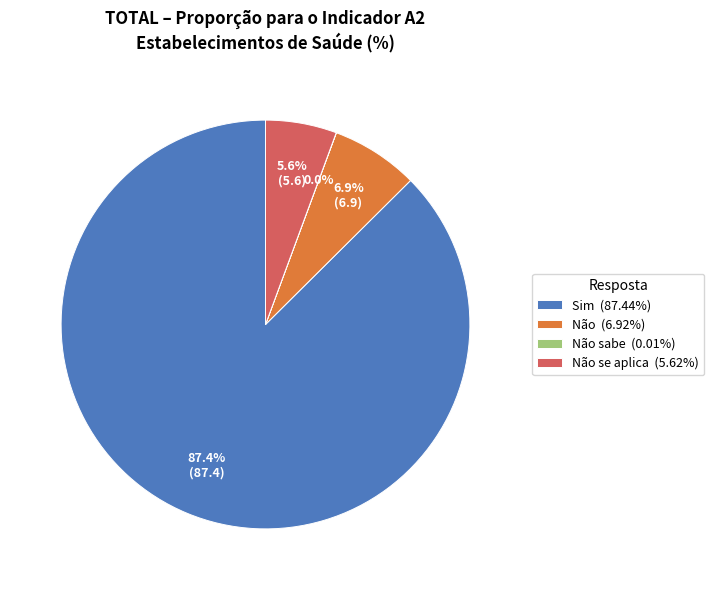

Combined, do Não se aplica (5.62%) and Não (6.92%) account for over 50%?

No